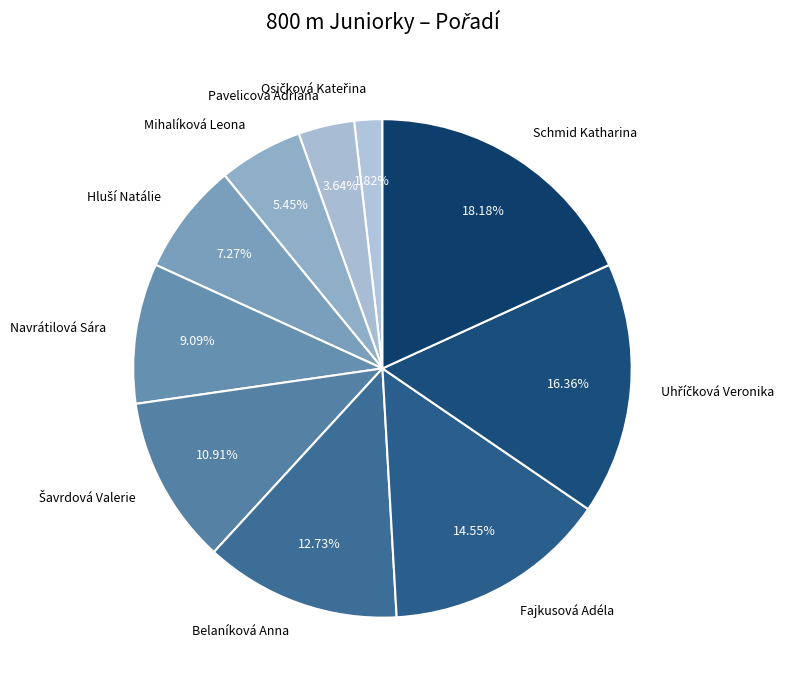

Is it true that Fajkusová Adéla is 21% of the pie?

False